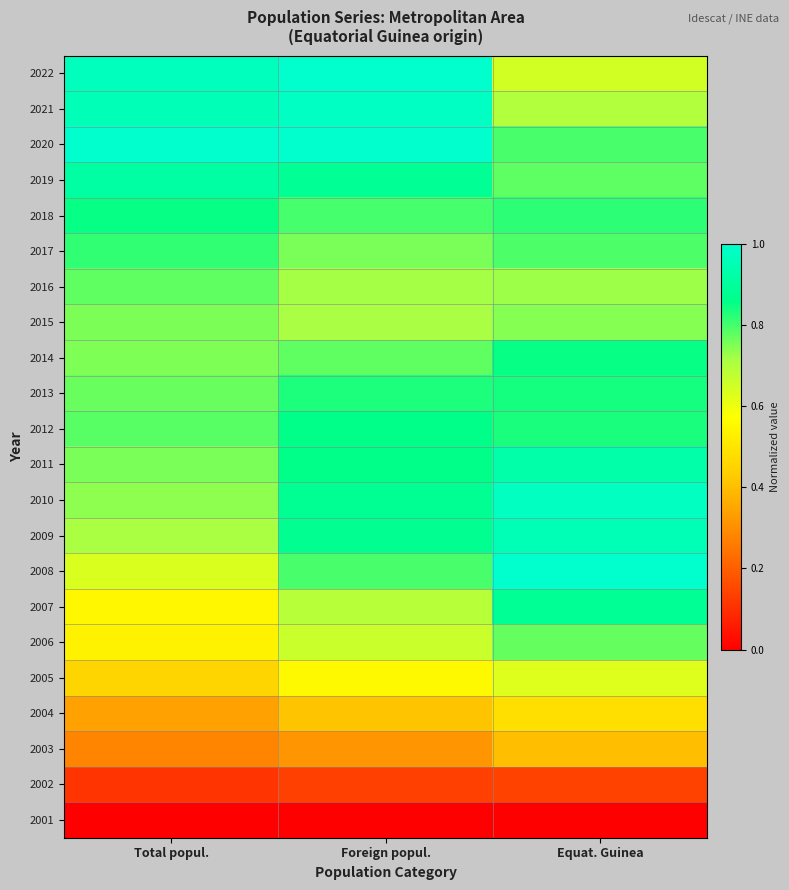

Reading left to right, list all the values displayed in this chart.

2022: Total popul.=1.0	Foreign popul.=1.0	Equat. Guinea=0.6
2021: Total popul.=1.0	Foreign popul.=1.0	Equat. Guinea=0.7
2020: Total popul.=1.0	Foreign popul.=1.0	Equat. Guinea=0.8
2019: Total popul.=0.9	Foreign popul.=0.9	Equat. Guinea=0.8
2018: Total popul.=0.8	Foreign popul.=0.8	Equat. Guinea=0.8
2017: Total popul.=0.8	Foreign popul.=0.8	Equat. Guinea=0.8
2016: Total popul.=0.8	Foreign popul.=0.7	Equat. Guinea=0.7
2015: Total popul.=0.8	Foreign popul.=0.7	Equat. Guinea=0.7
2014: Total popul.=0.8	Foreign popul.=0.8	Equat. Guinea=0.9
2013: Total popul.=0.8	Foreign popul.=0.8	Equat. Guinea=0.8
2012: Total popul.=0.8	Foreign popul.=0.9	Equat. Guinea=0.8
2011: Total popul.=0.8	Foreign popul.=0.9	Equat. Guinea=0.9
2010: Total popul.=0.7	Foreign popul.=0.9	Equat. Guinea=1.0
2009: Total popul.=0.7	Foreign popul.=0.9	Equat. Guinea=1.0
2008: Total popul.=0.6	Foreign popul.=0.8	Equat. Guinea=1.0
2007: Total popul.=0.5	Foreign popul.=0.7	Equat. Guinea=0.9
2006: Total popul.=0.5	Foreign popul.=0.7	Equat. Guinea=0.8
2005: Total popul.=0.5	Foreign popul.=0.6	Equat. Guinea=0.6
2004: Total popul.=0.3	Foreign popul.=0.4	Equat. Guinea=0.5
2003: Total popul.=0.3	Foreign popul.=0.3	Equat. Guinea=0.4
2002: Total popul.=0.1	Foreign popul.=0.1	Equat. Guinea=0.1
2001: Total popul.=0.0	Foreign popul.=0.0	Equat. Guinea=0.0